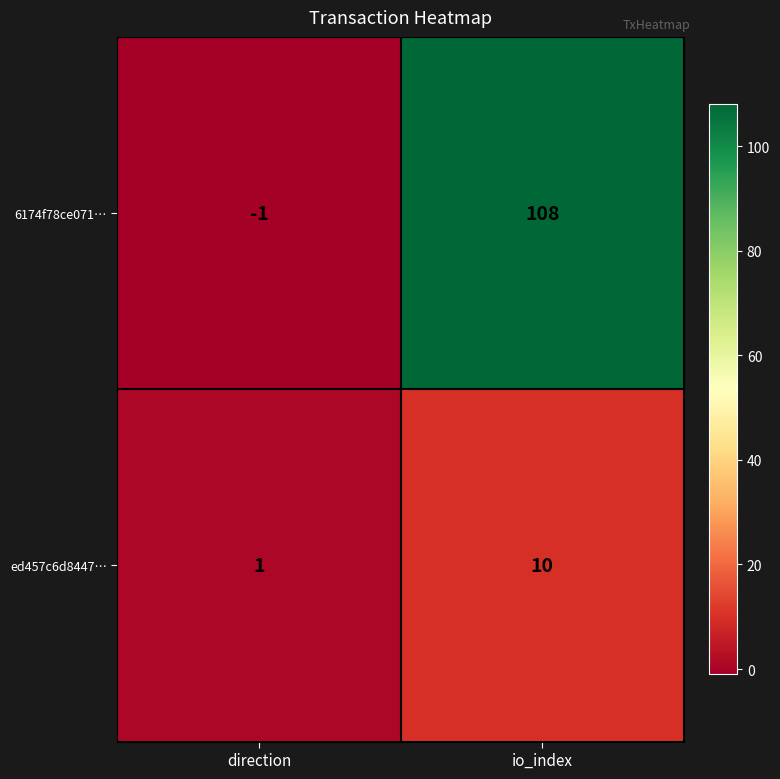

Reading right to left, extract all data points from this chart.

6174f78ce071…: io_index=108	direction=-1
ed457c6d8447…: io_index=10	direction=1